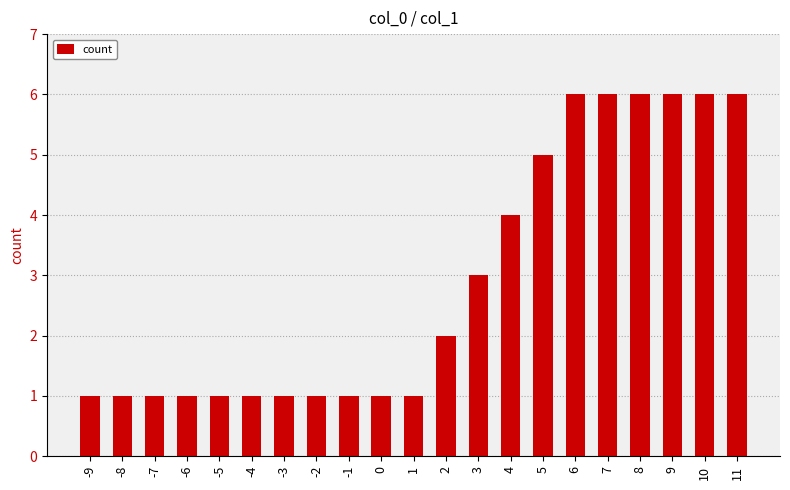

What is the difference between the second highest and second lowest values?

5